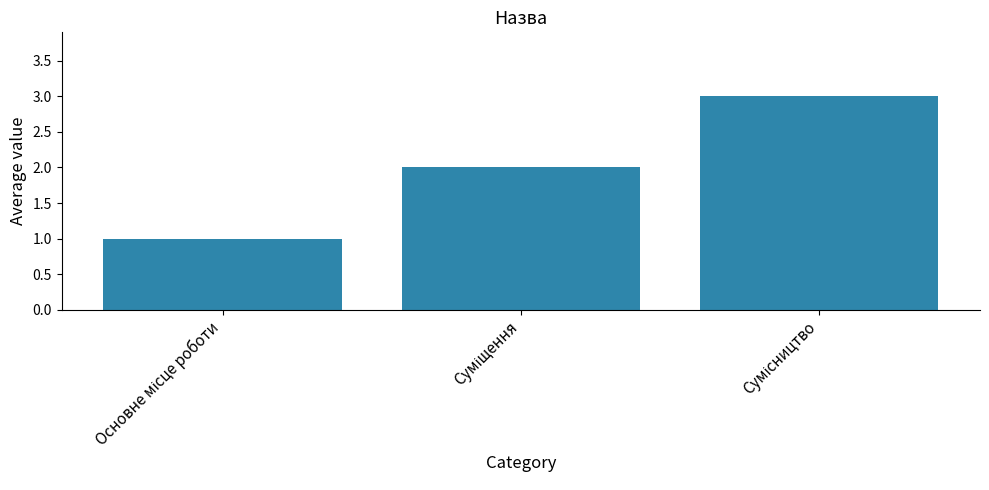

Count the number of data series in this chart.

1